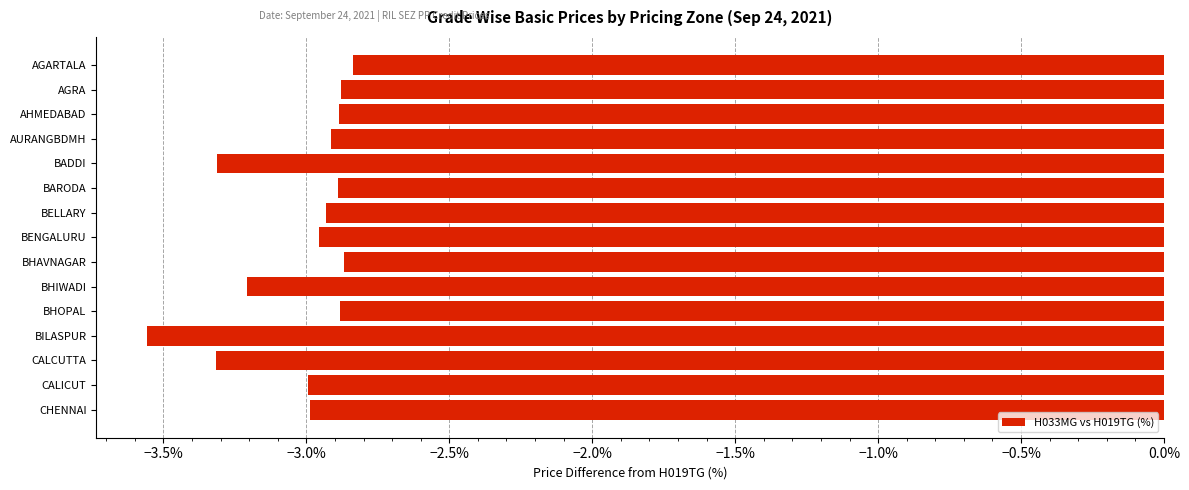

Read the value at BHOPAL.

-2.9